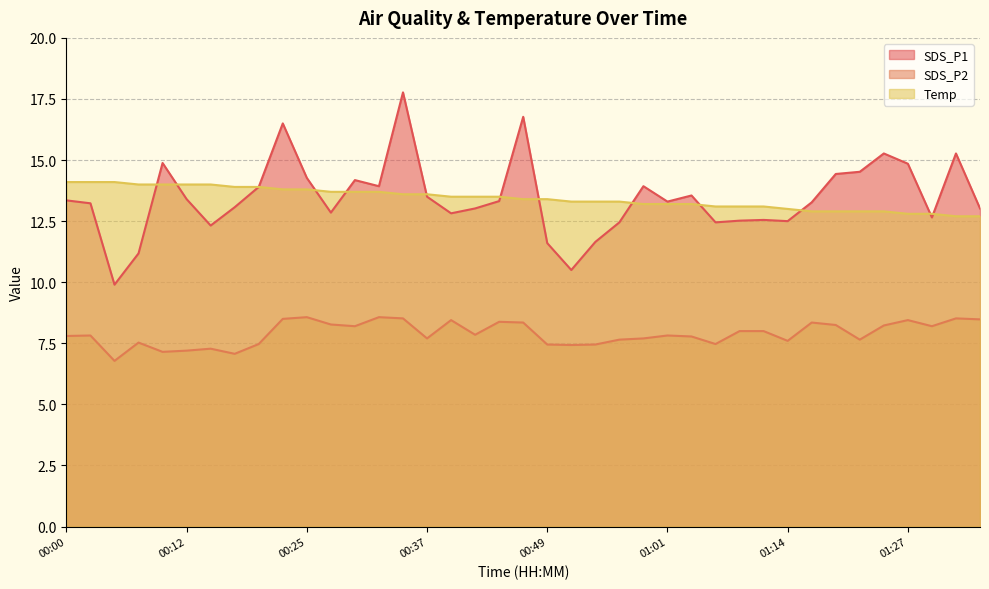

What is the average value of the Temp series?

13.4